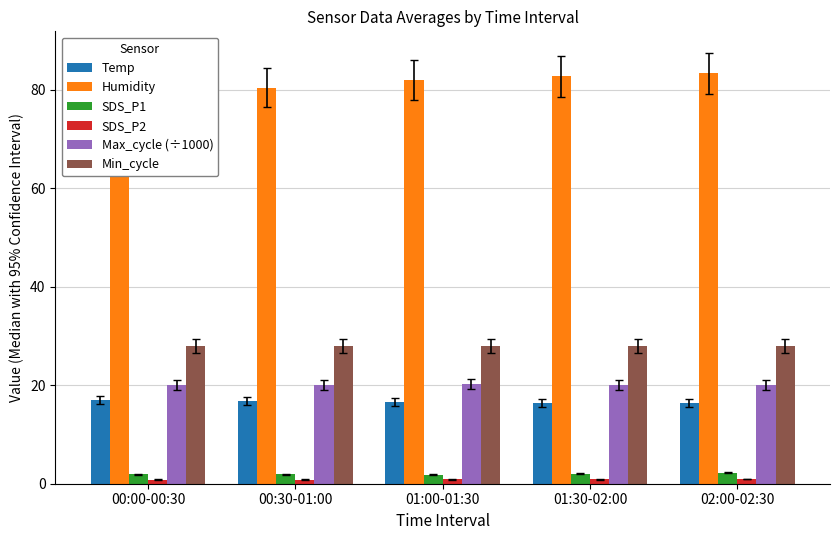

Which has a higher value, 01:30-02:00 or 02:00-02:30?

01:30-02:00